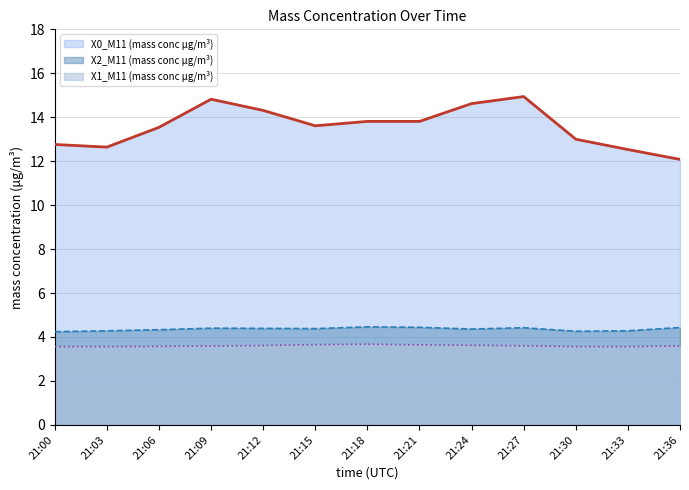

Does the chart display data point markers on the line(s)?

No